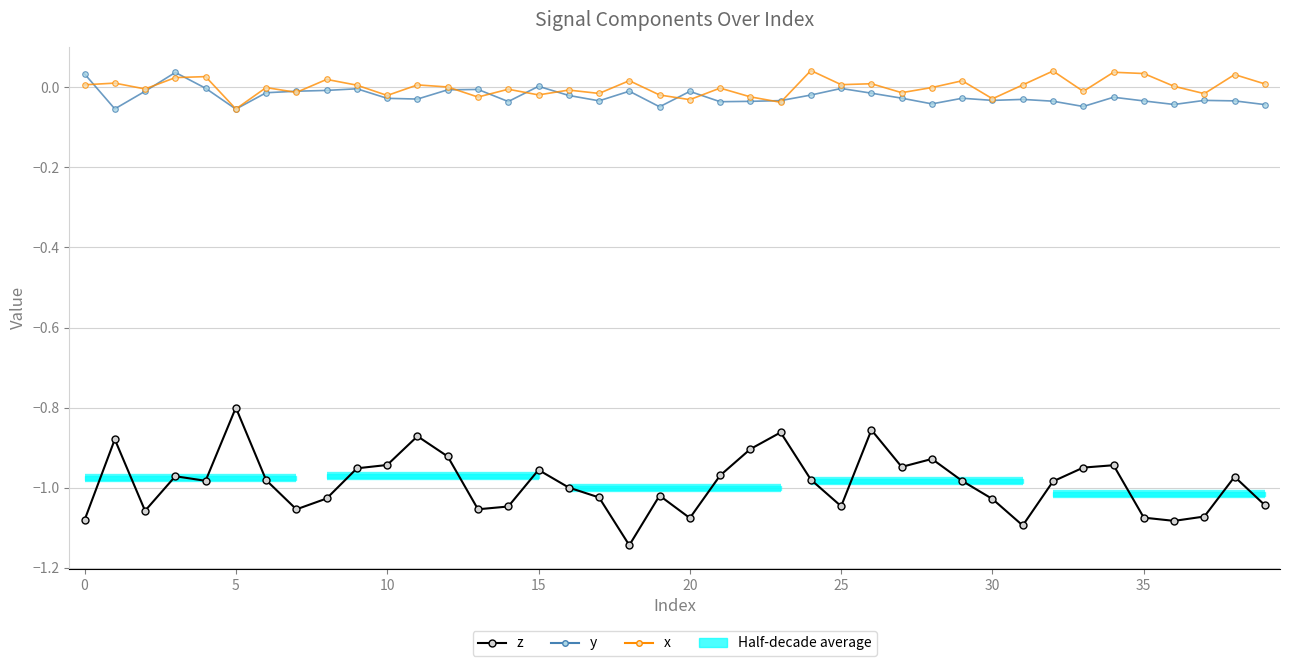

In y, how many points are higher than both neighbors (excluding endpoints)?

11